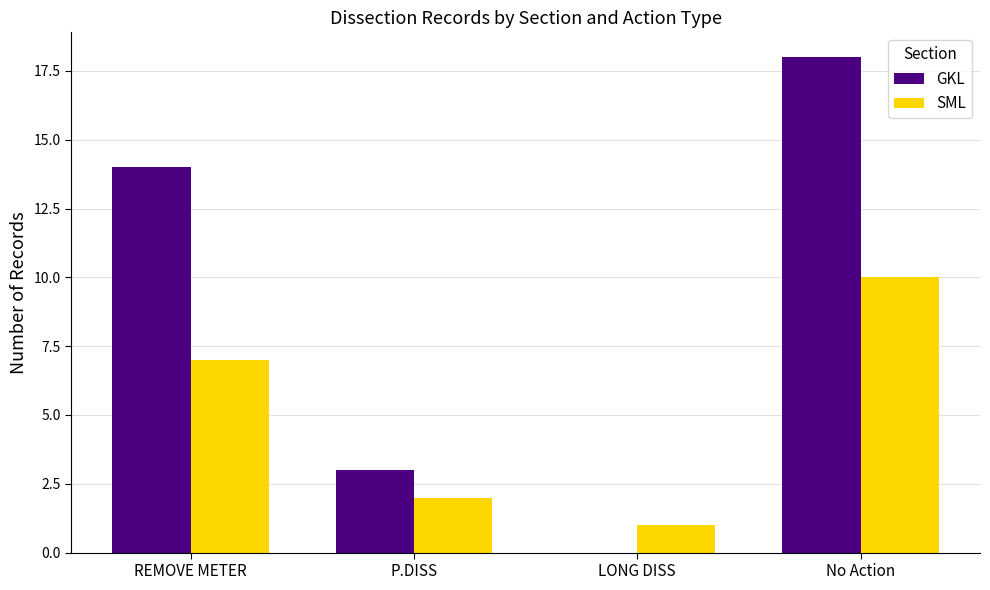

The SML series shows 10 at No Action. True or false?

True